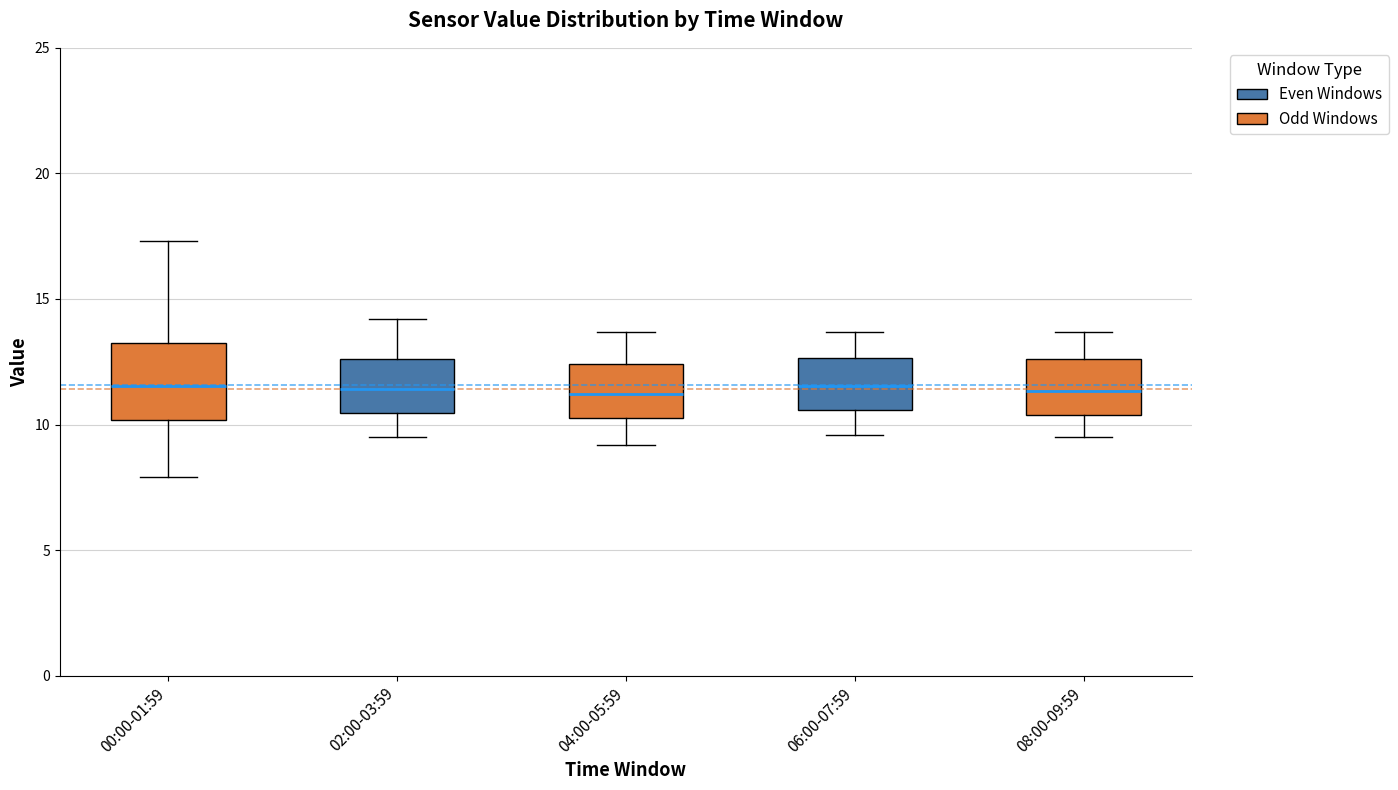

Comparing the boxes themselves (not the whiskers), which one is the tallest?

00:00-01:59